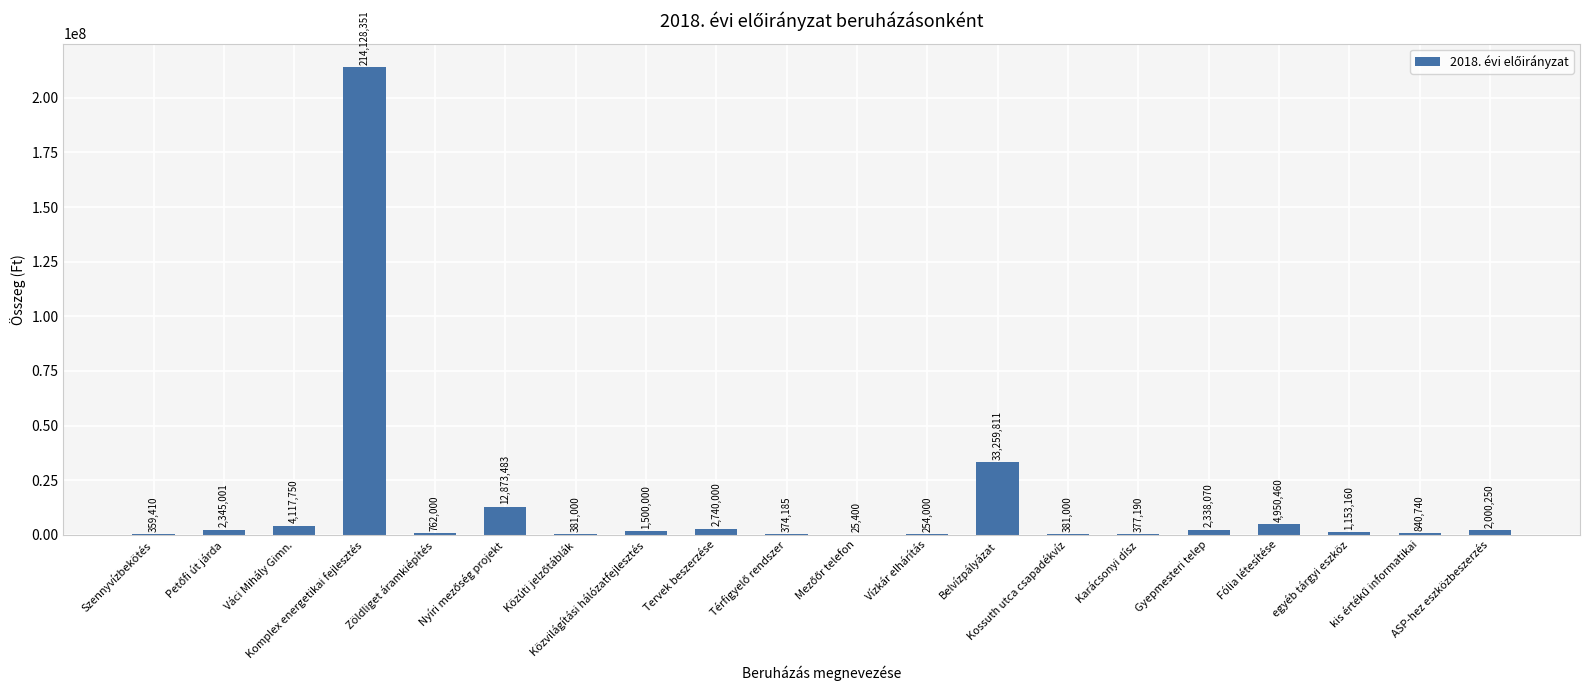

At which category does the chart reach its peak across all series?

Komplex energetikai fejlesztés